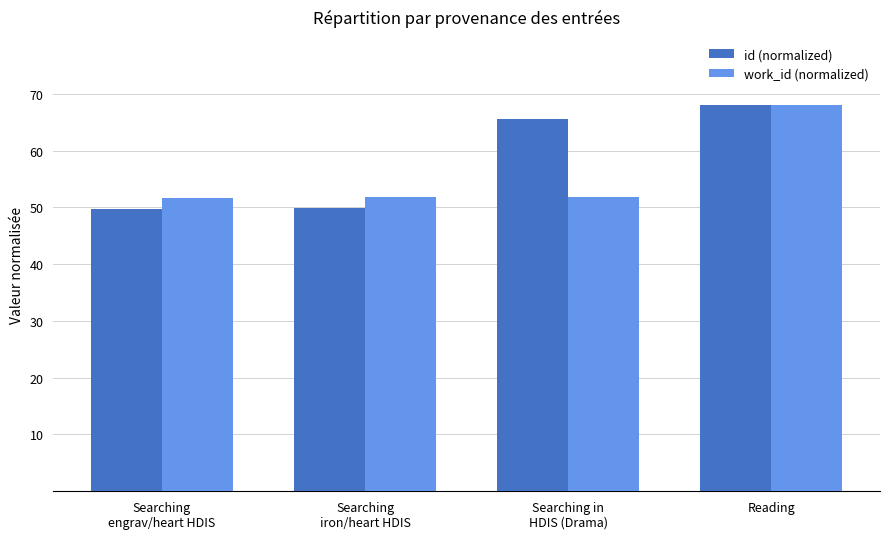

What is the greatest value displayed?

68.0